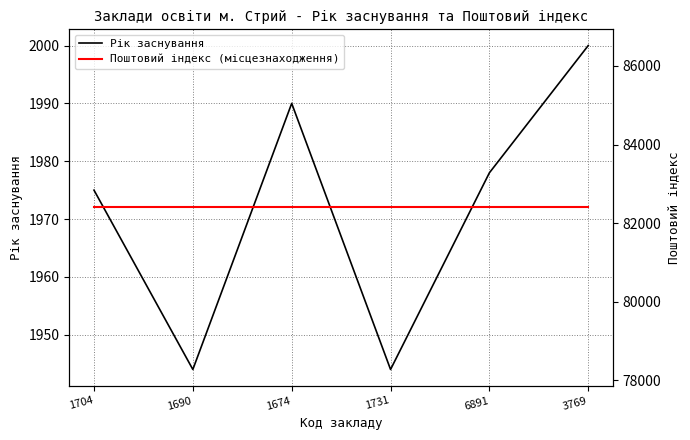

What is the average value of the Поштовий індекс (місцезнаходження) series?

82400